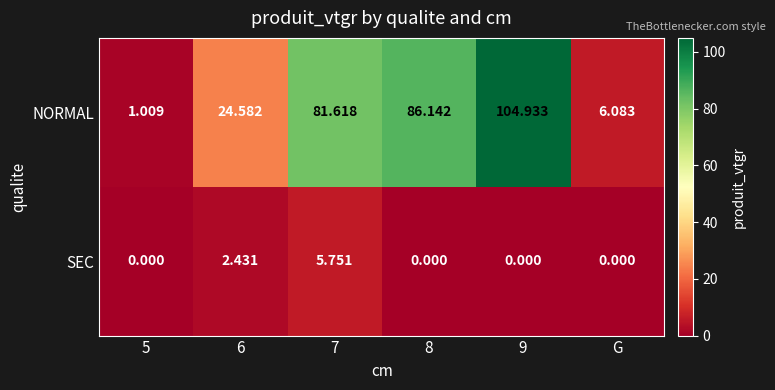

Count the number of categories in the chart.

6